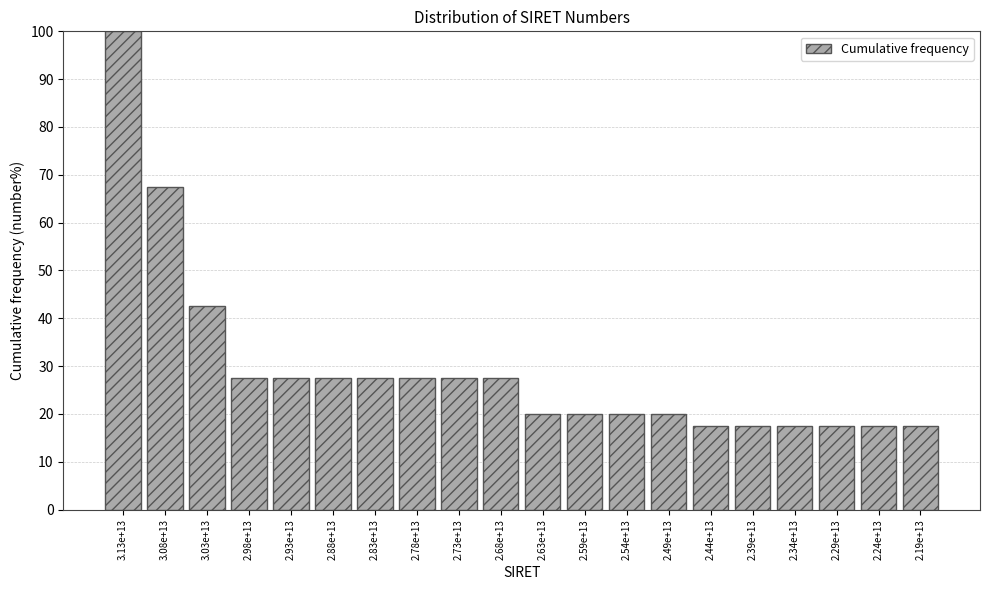

Reading right to left, what are all the values shown in this chart?

2.19e+13=17.5	2.24e+13=17.5	2.29e+13=17.5	2.34e+13=17.5	2.39e+13=17.5	2.44e+13=17.5	2.49e+13=20.0	2.54e+13=20.0	2.59e+13=20.0	2.63e+13=20.0	2.68e+13=27.5	2.73e+13=27.5	2.78e+13=27.5	2.83e+13=27.5	2.88e+13=27.5	2.93e+13=27.5	2.98e+13=27.5	3.03e+13=42.5	3.08e+13=67.5	3.13e+13=100.0